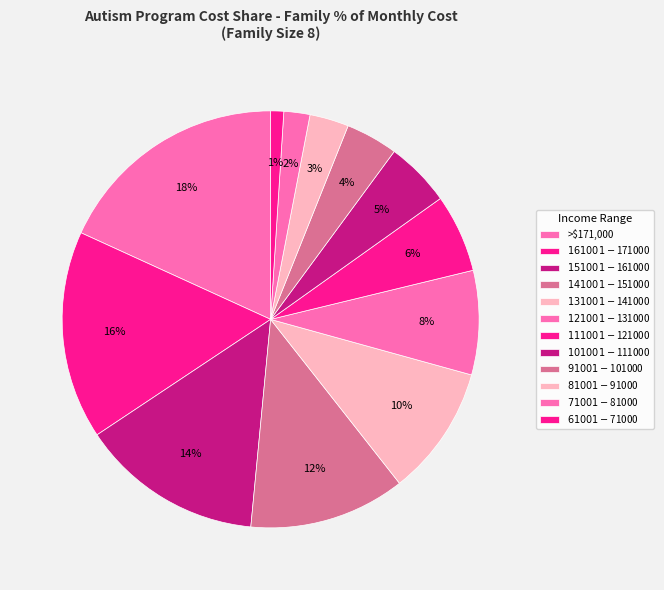

To the nearest percent, what portion does $61001-$71000 represent?

1%